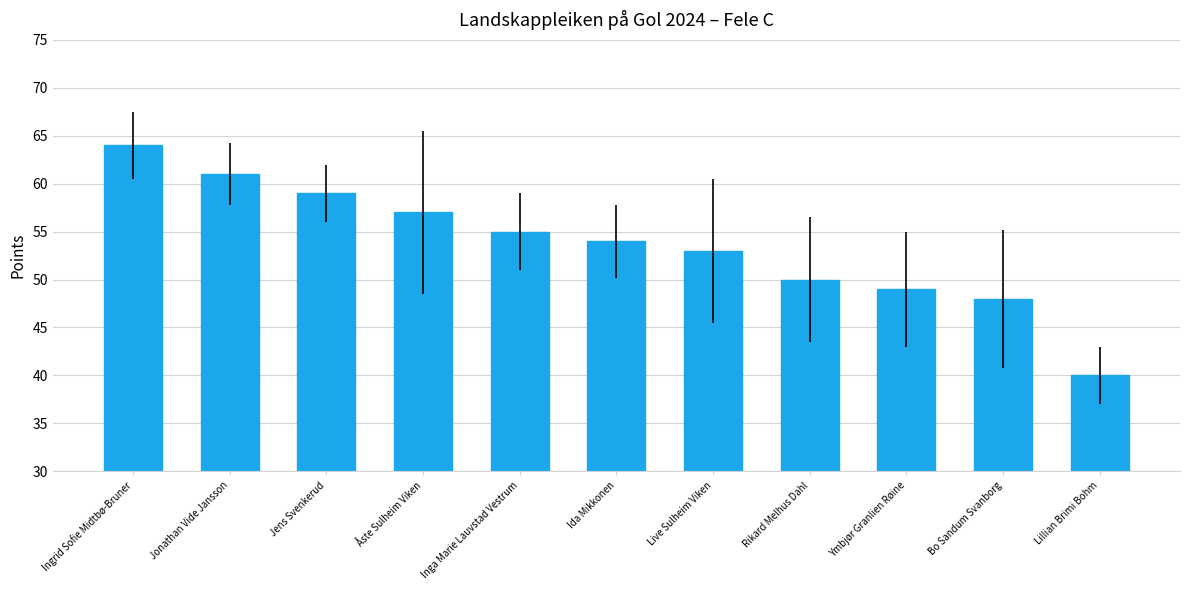

What is the sum of the values at Ida Mikkonen and Live Sulheim Viken?

107